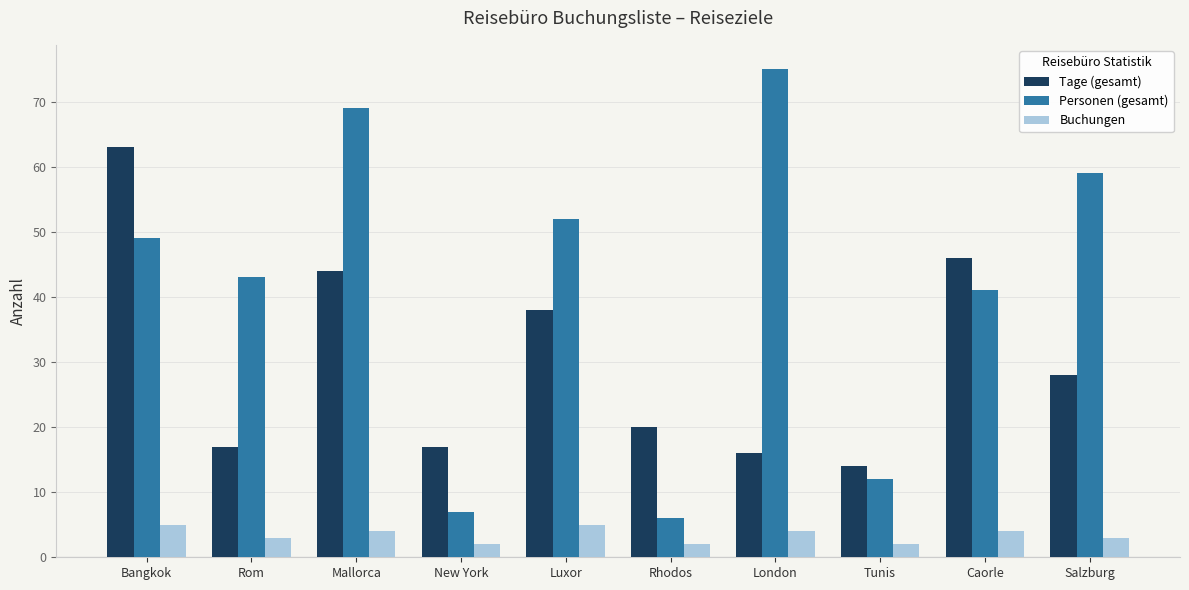

At which category does the chart reach its peak across all series?

London